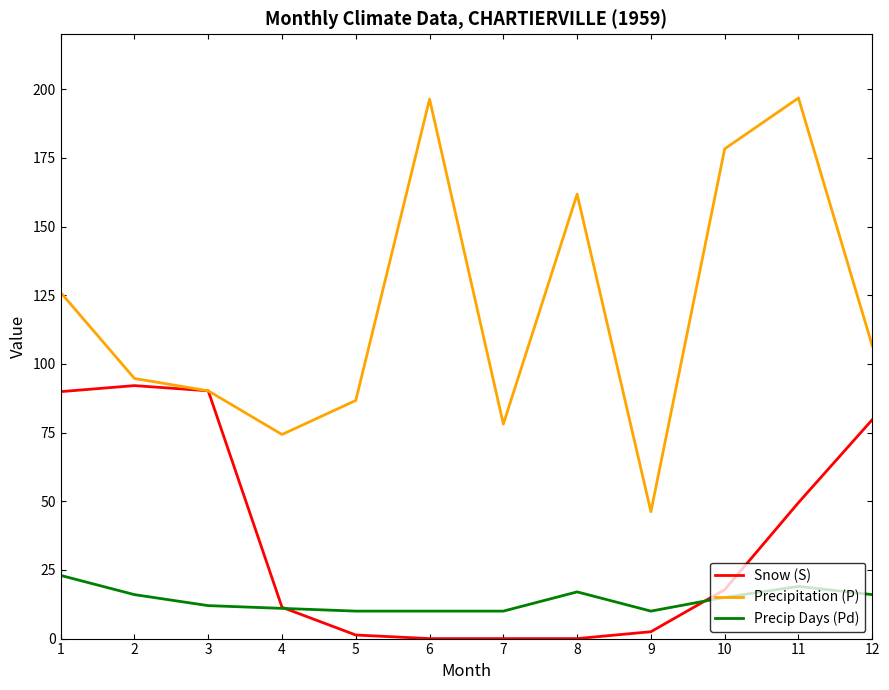

Is it true that Precipitation (P) equals 196.8 at 11?

True